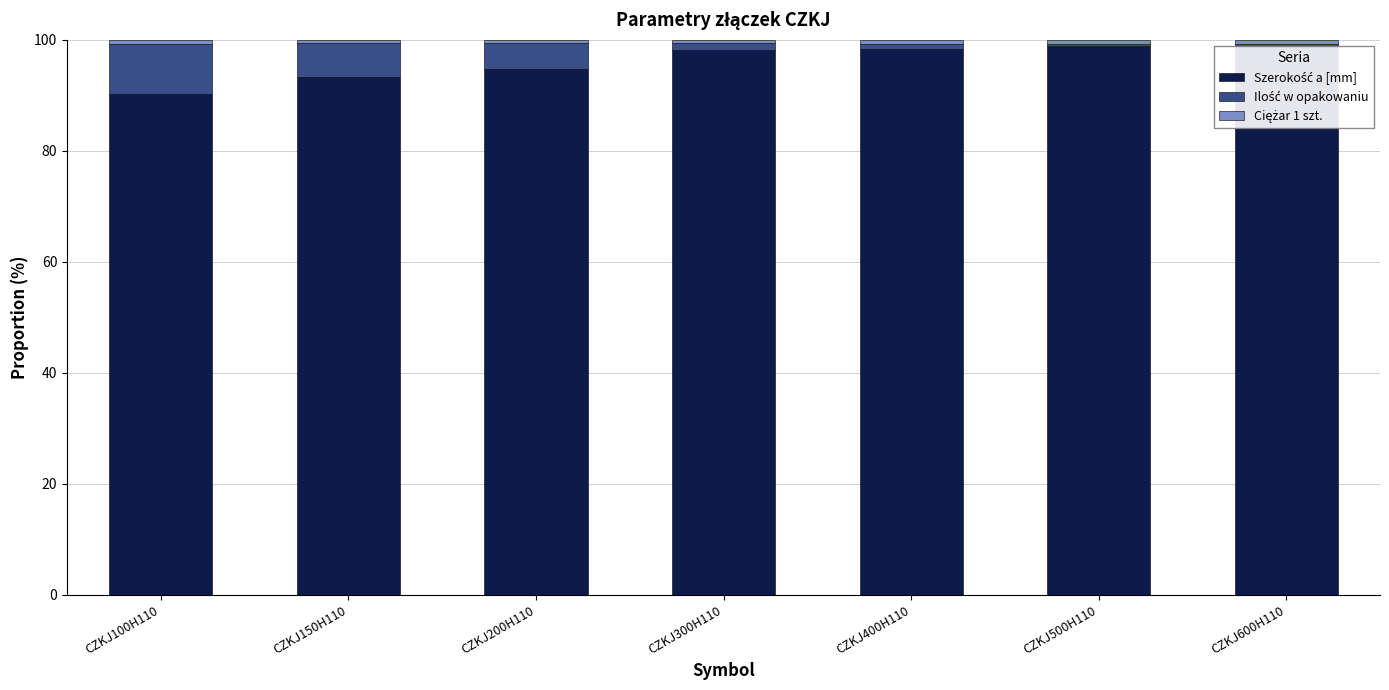

Does the chart contain stacked bars?

Yes